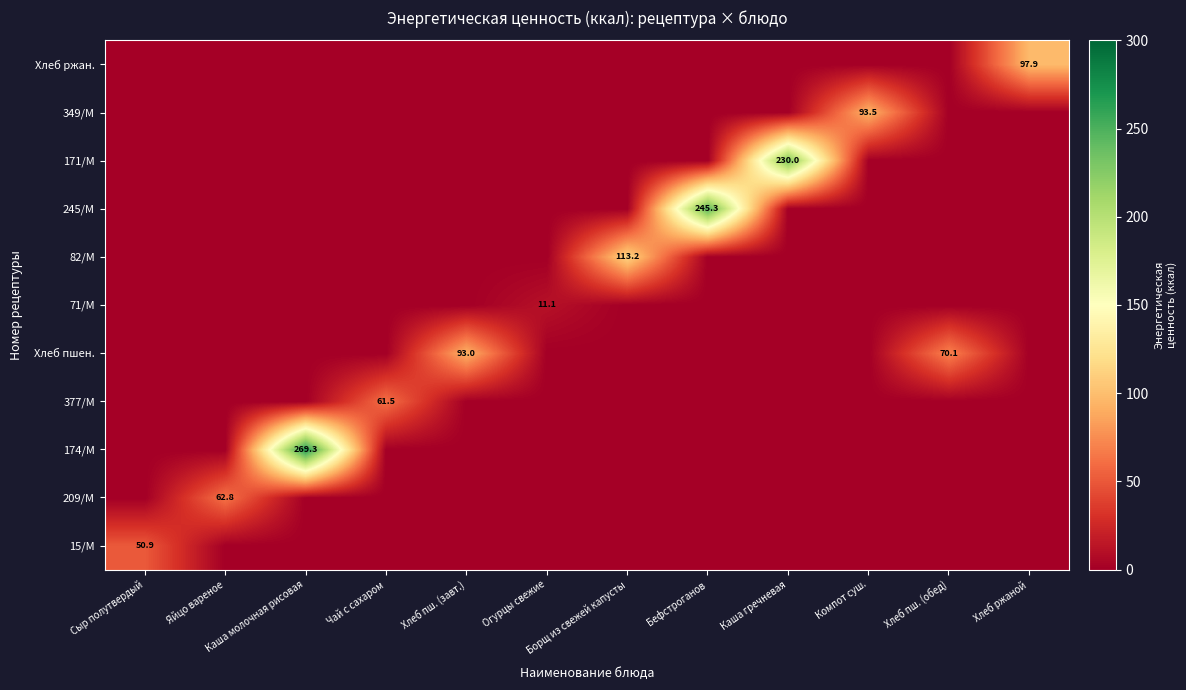

Which series has the widest spread of values?

174/М